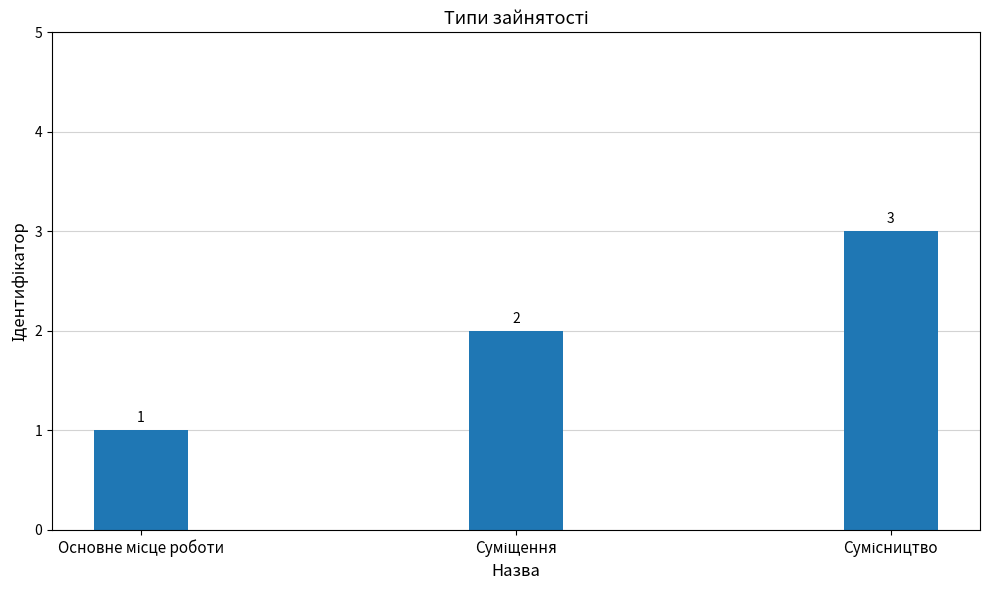

Does the chart contain stacked bars?

No